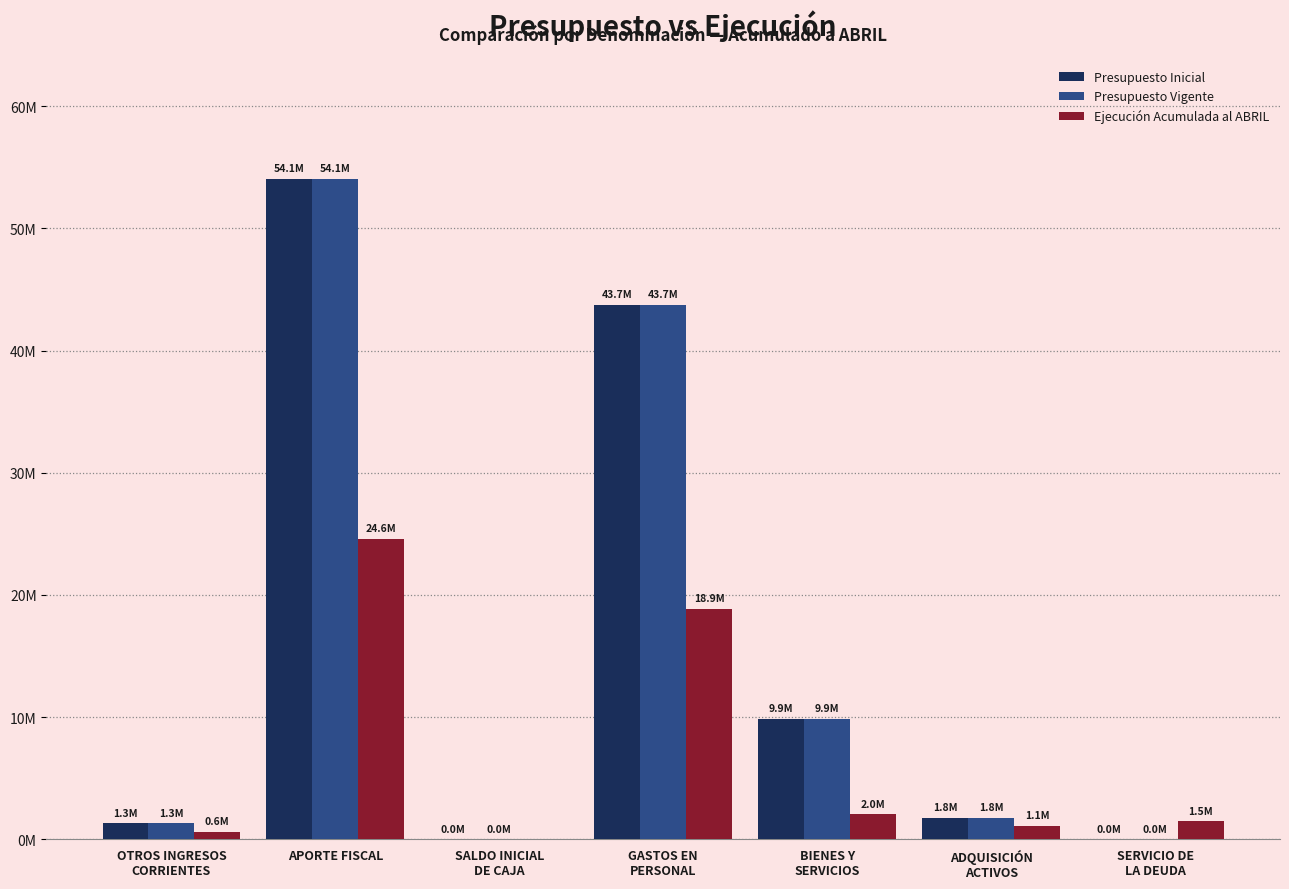

What is the label of the 7th bar from the right?

OTROS INGRESOS
CORRIENTES